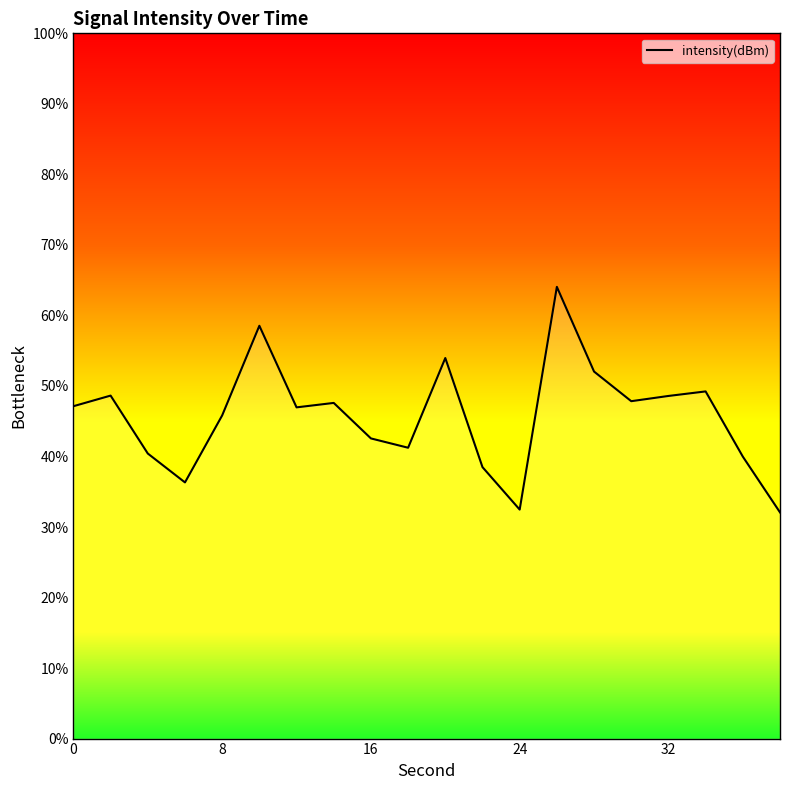

Reading right to left, extract all data points from this chart.

32.1	40.0	49.2	48.6	47.8	52.0	64.1	32.5	38.5	54.0	41.2	42.6	47.6	47.0	58.5	45.8	36.3	40.4	48.6	47.1